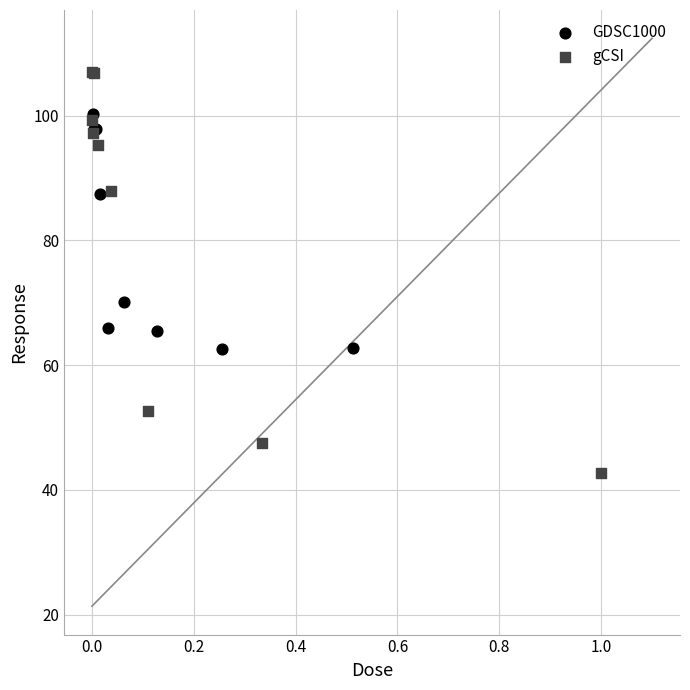

What are all the series names shown in the legend?

GDSC1000, gCSI